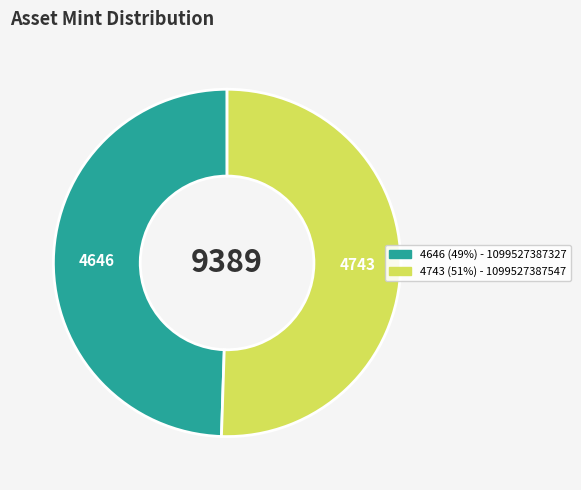

Is there any slice that represents more than half of the pie?

Yes